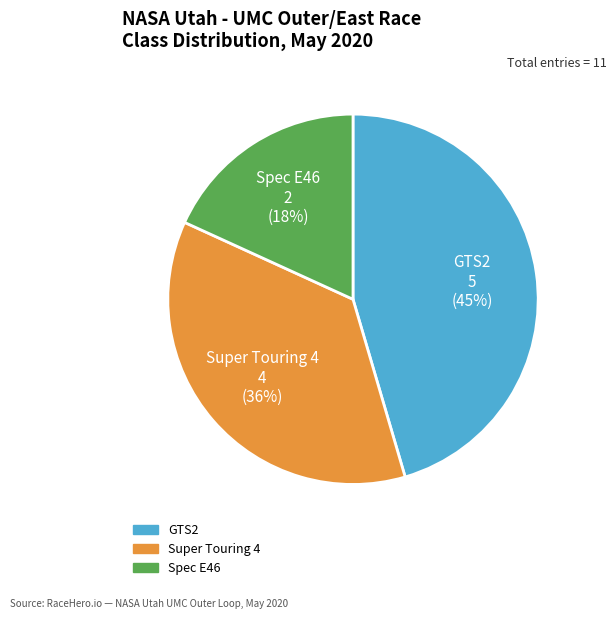

How many segments does this pie chart have?

3